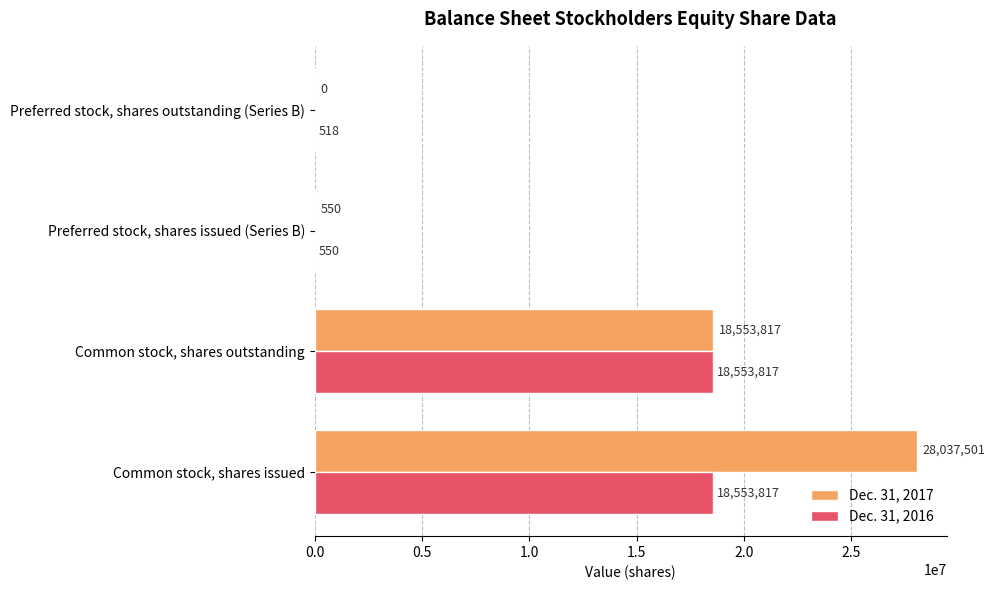

What is the sum of all Dec. 31, 2017 values?

46591868